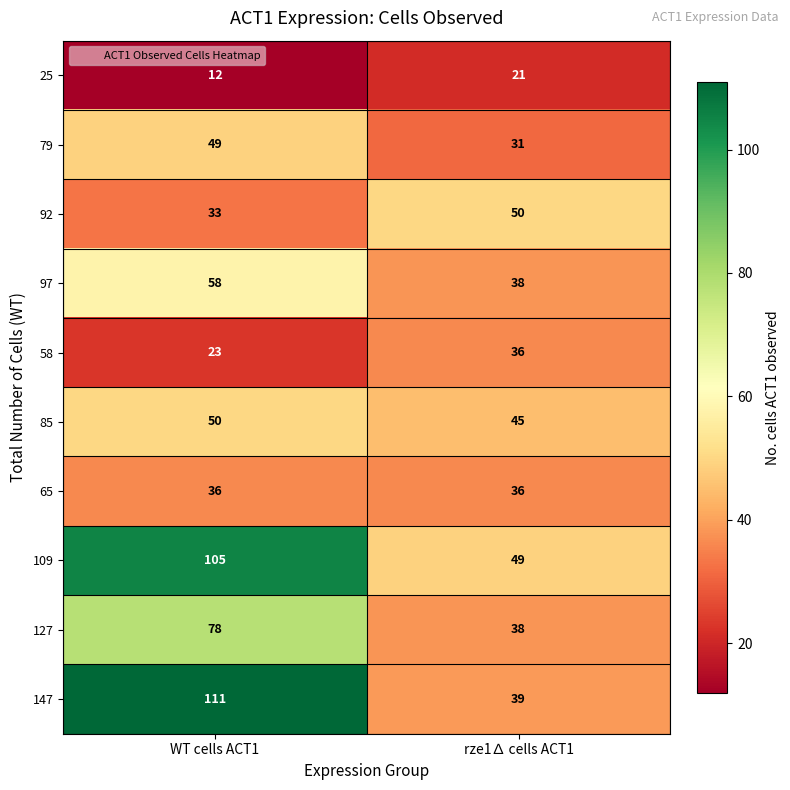

The 97 series shows 25 at rze1∆ cells ACT1. True or false?

False